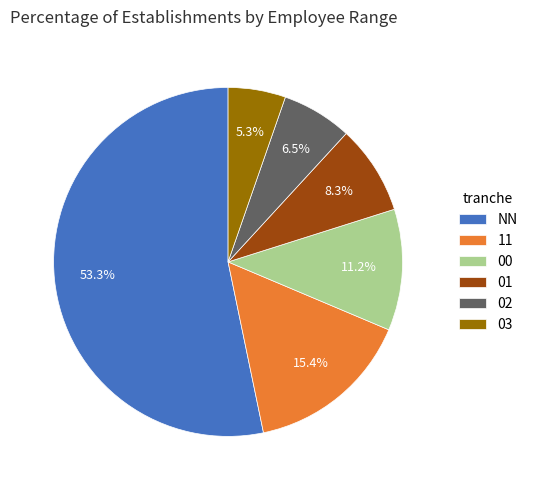

Which has a higher value, NN or 02?

NN